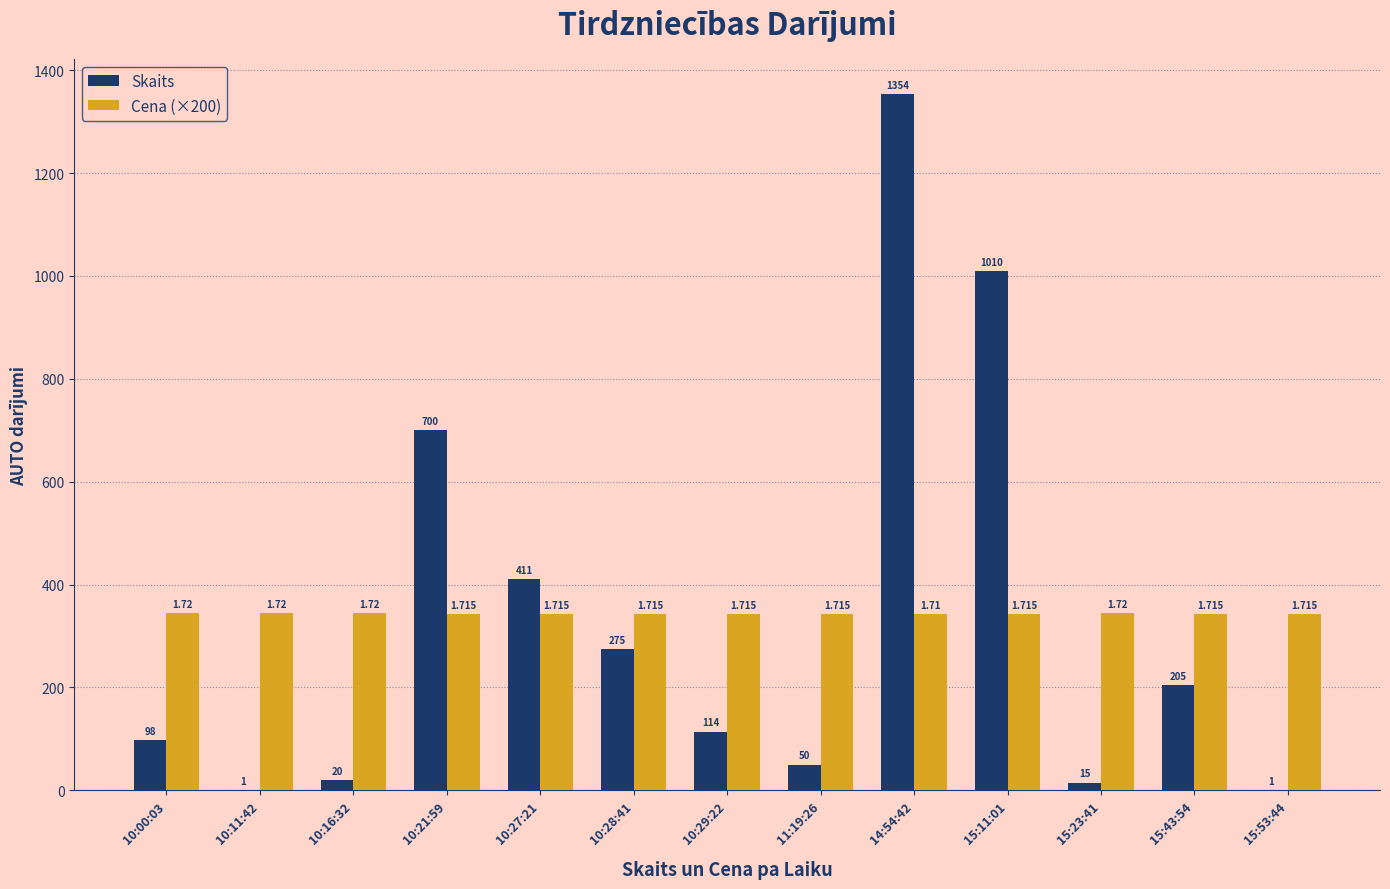

Count the Cena (×200) values in the range 343 to 344.

12